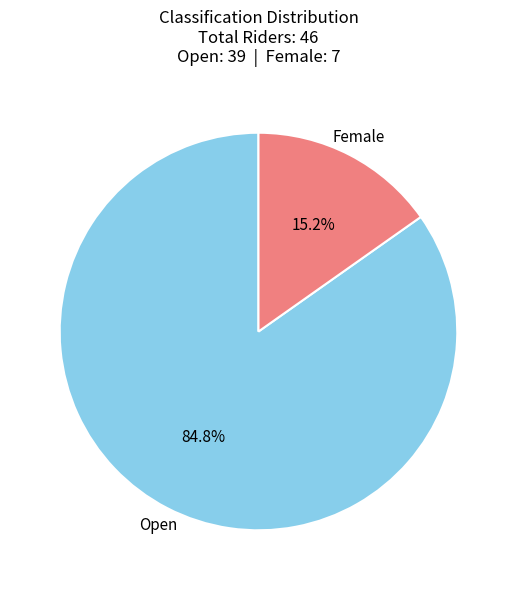

What is the ratio of the value at Open to the value at Female?

5.6